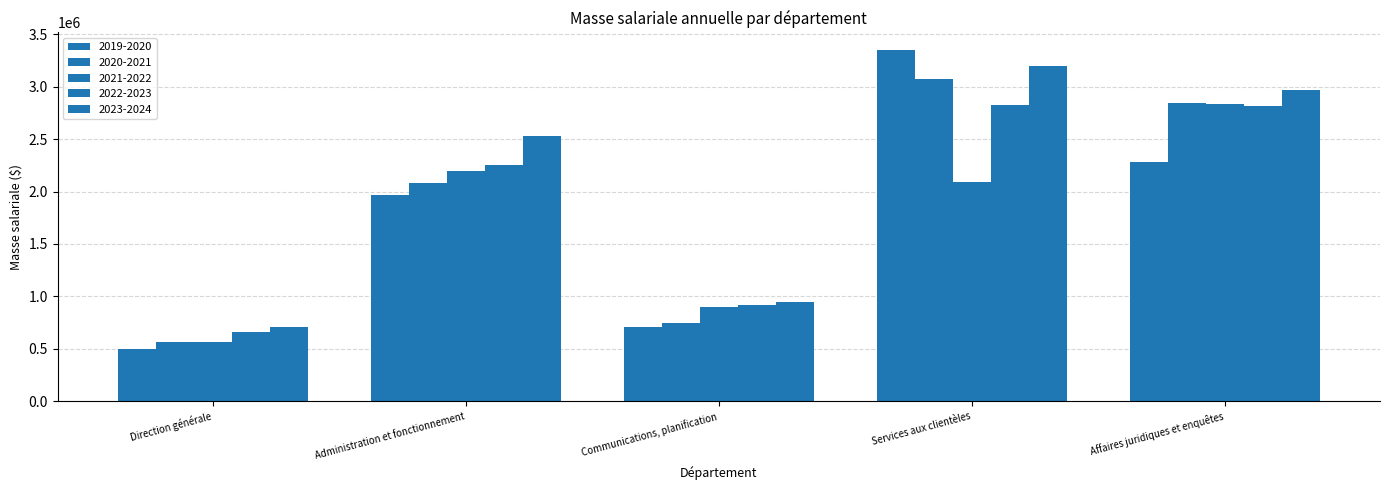

Reading left to right, extract all data points from this chart.

2019-2020: Direction générale=500502.0	Administration et fonctionnement=1969704.8	Communications, planification=702656.5	Services aux clientèles=3351411.6	Affaires juridiques et enquêtes=2279925.0
2020-2021: Direction générale=565772.3	Administration et fonctionnement=2084239.6	Communications, planification=743422.8	Services aux clientèles=3073701.1	Affaires juridiques et enquêtes=2844443.7
2021-2022: Direction générale=563777.7	Administration et fonctionnement=2195072.0	Communications, planification=902010.7	Services aux clientèles=2089266.9	Affaires juridiques et enquêtes=2835010.6
2022-2023: Direction générale=664125.9	Administration et fonctionnement=2254775.8	Communications, planification=913777.9	Services aux clientèles=2828771.4	Affaires juridiques et enquêtes=2814138.9
2023-2024: Direction générale=708279.1	Administration et fonctionnement=2527724.3	Communications, planification=942637.4	Services aux clientèles=3194033.3	Affaires juridiques et enquêtes=2966952.5